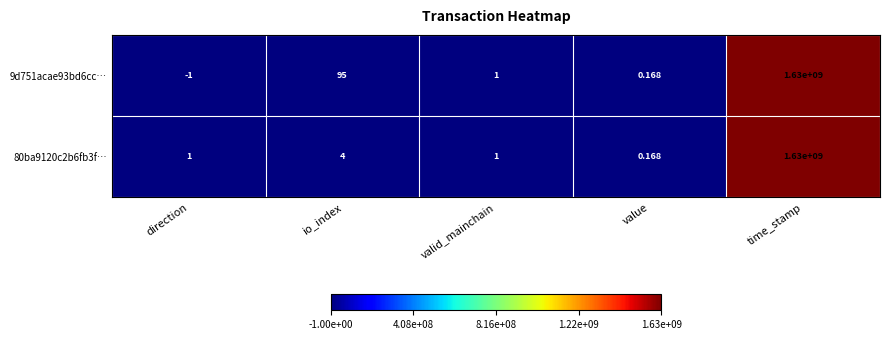

List the labels in order of 9d751acae93bd6cc… value, smallest first.

direction, value, valid_mainchain, io_index, time_stamp